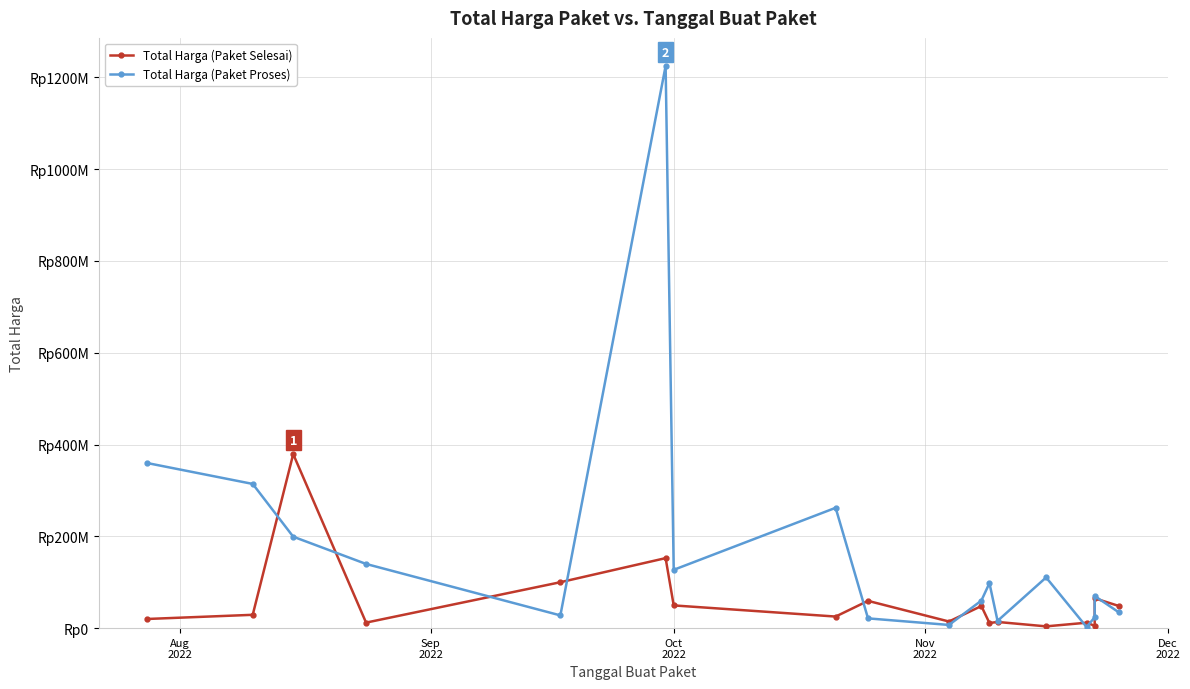

How many interior local valleys does the Total Harga (Paket Proses) series have?

5